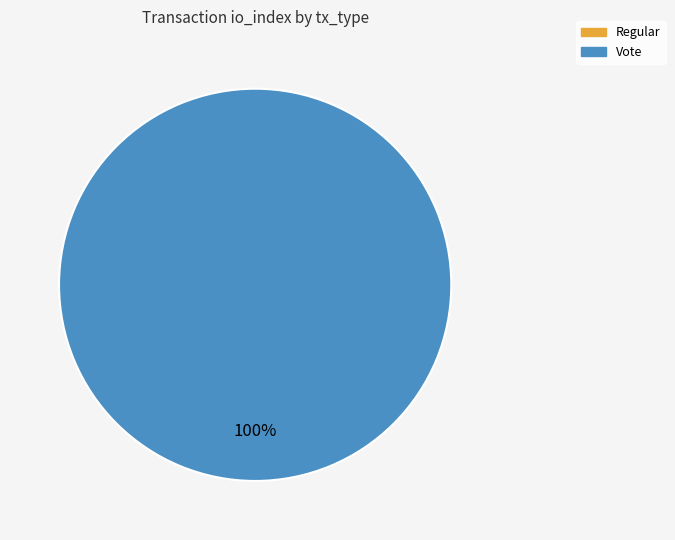

Count the number of slices in the pie.

2